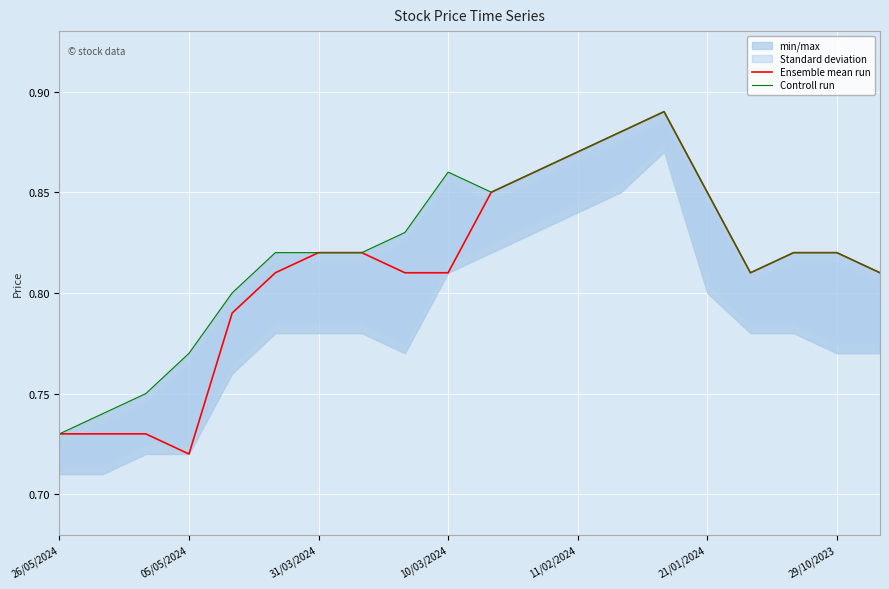

What is the value of the Ensemble mean run point at the 18th from the left?

0.8